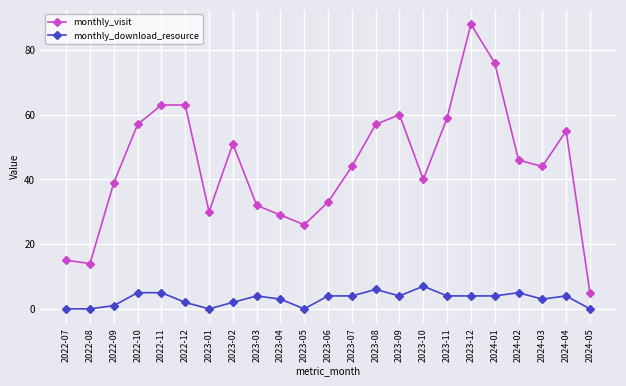

Which series changed the most between 2023-08 and 2024-03?

monthly_visit